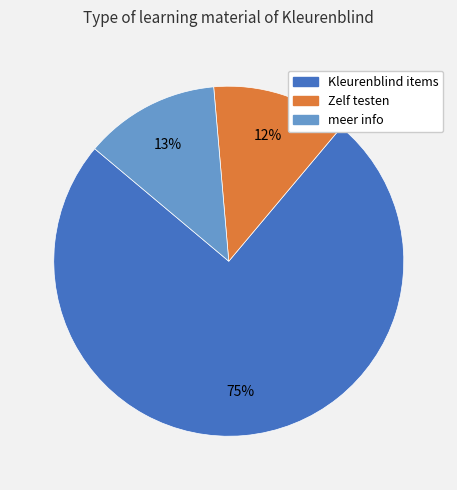

To the nearest percent, what is the difference between the largest and smallest slice percentages?

63%